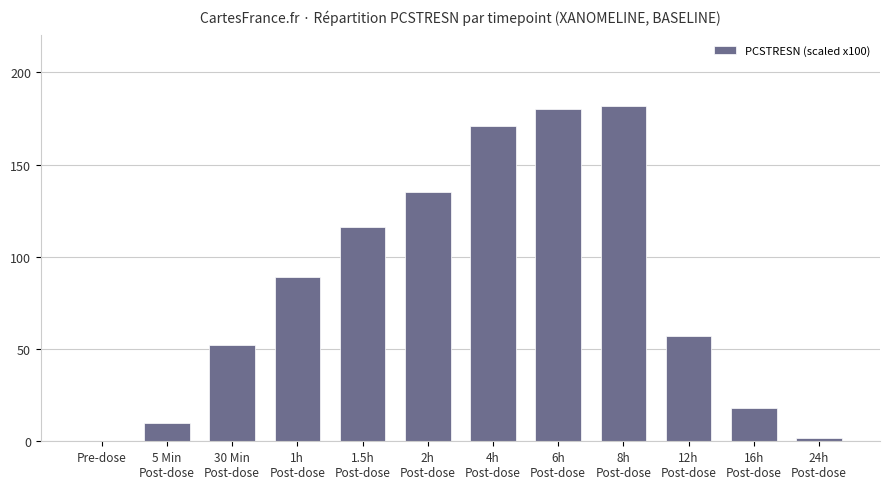

What is the greatest value displayed?

182